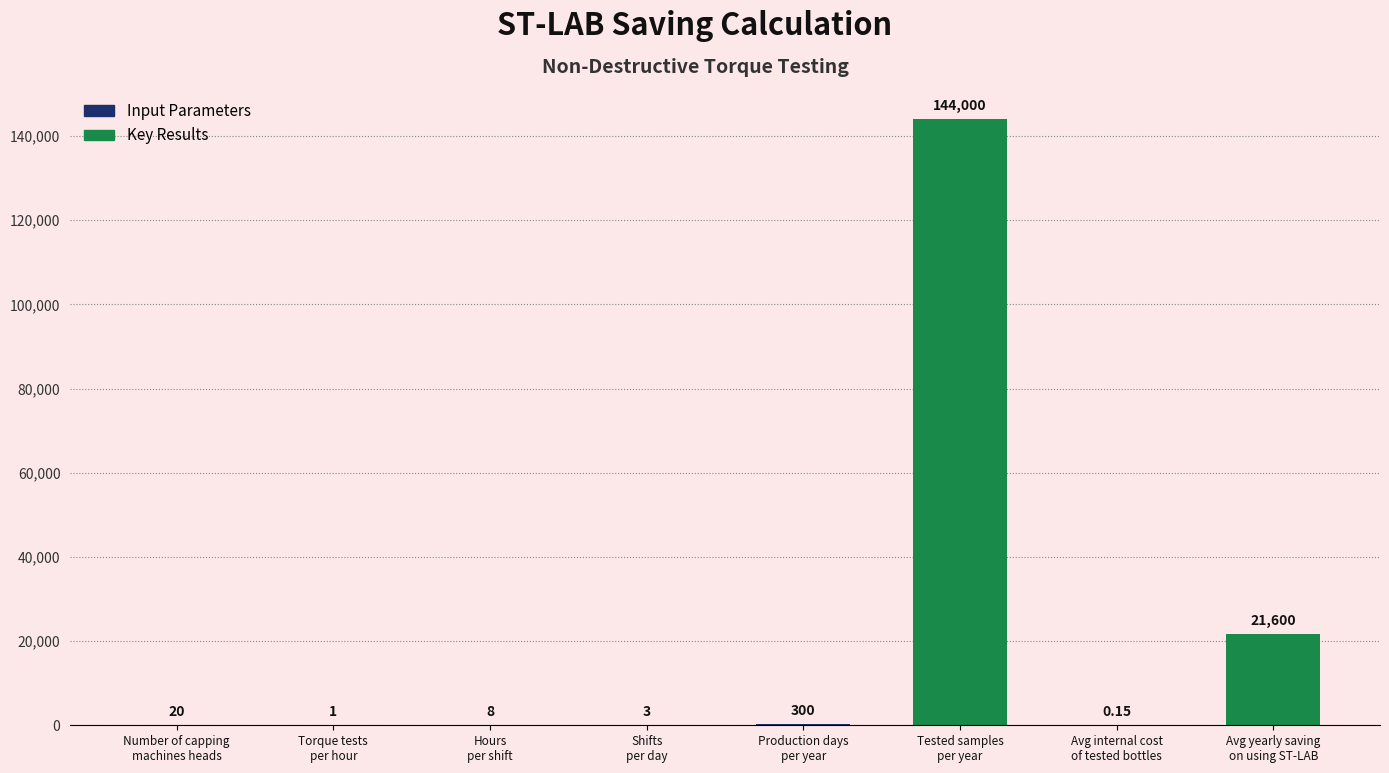

Approximately how many times larger is the value at Shifts
per day compared to Hours
per shift?

0.4